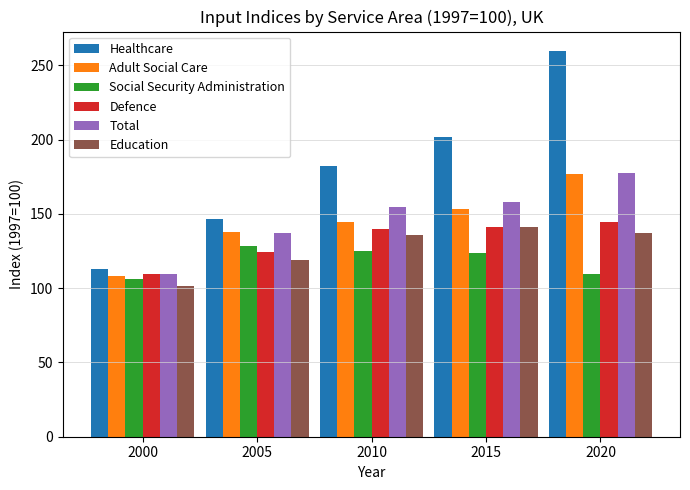

At which category does the chart reach its minimum across all series?

2000